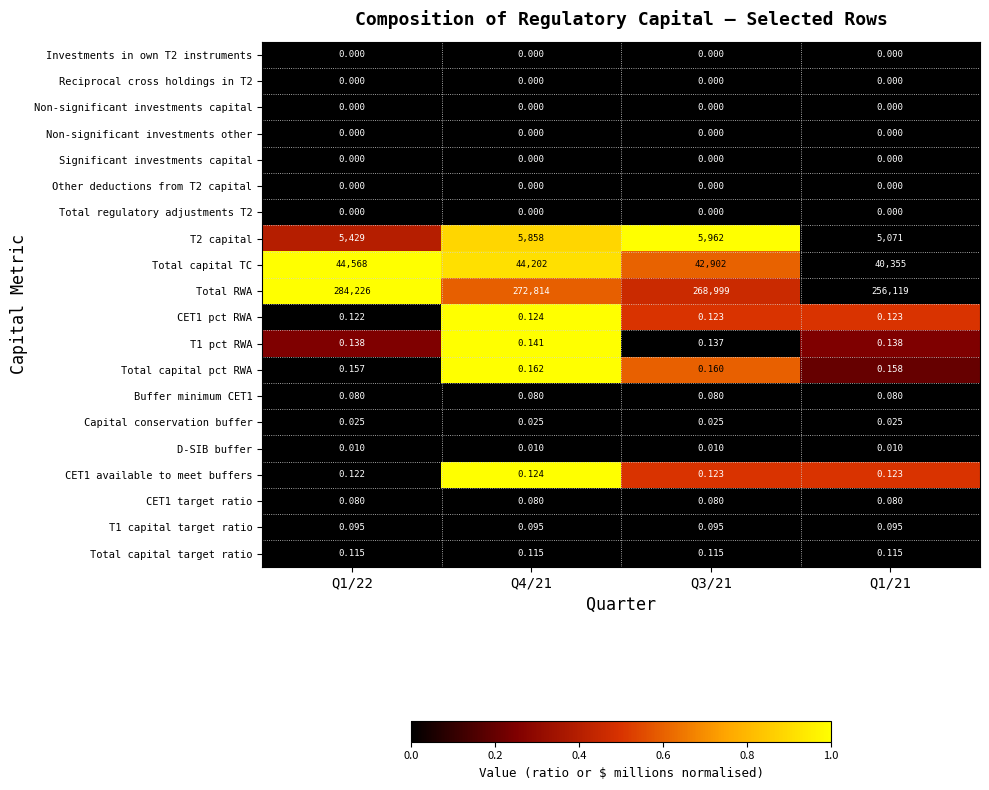

How many categories are shown in the chart?

4